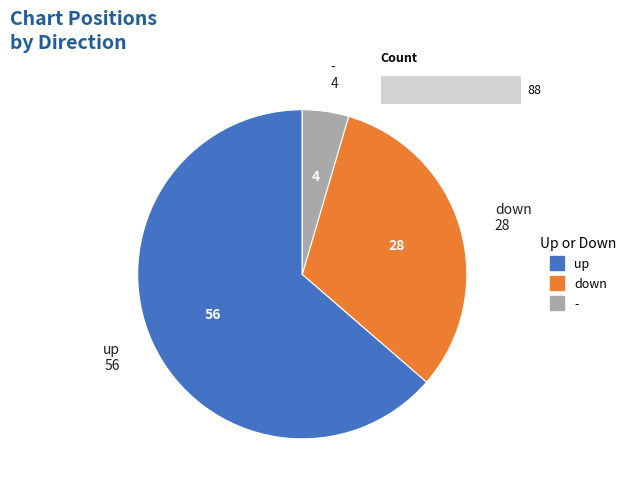

What percentage is NOT represented by down?

68.2%